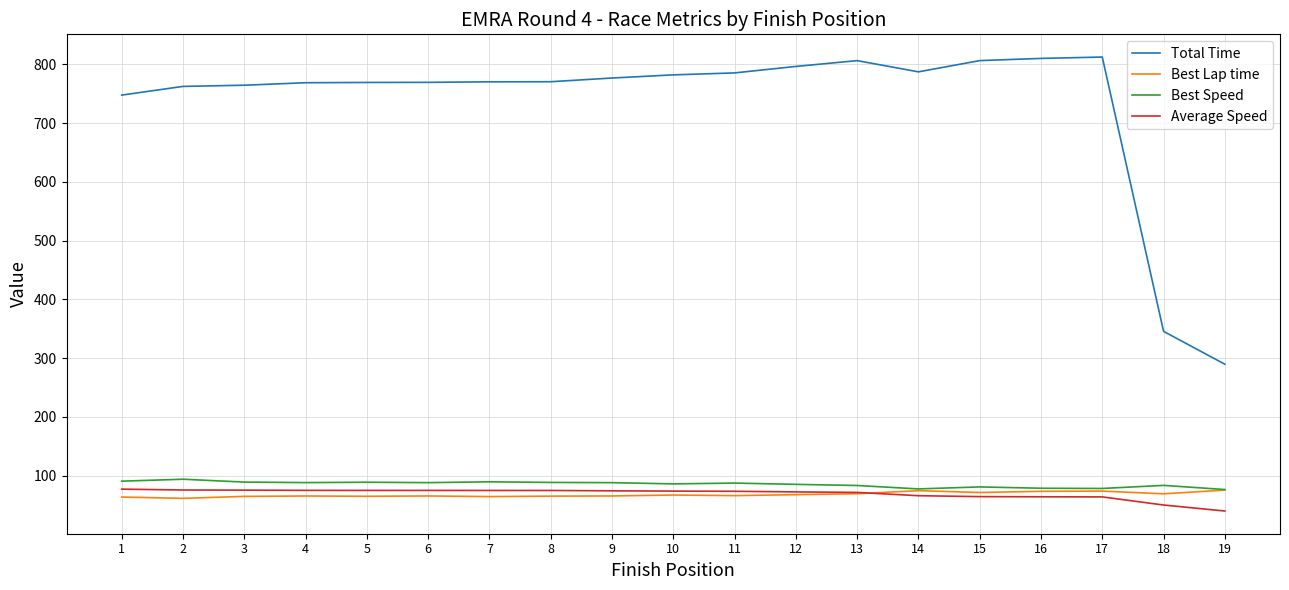

What is the spread (max minus min) of values at 12?

728.8